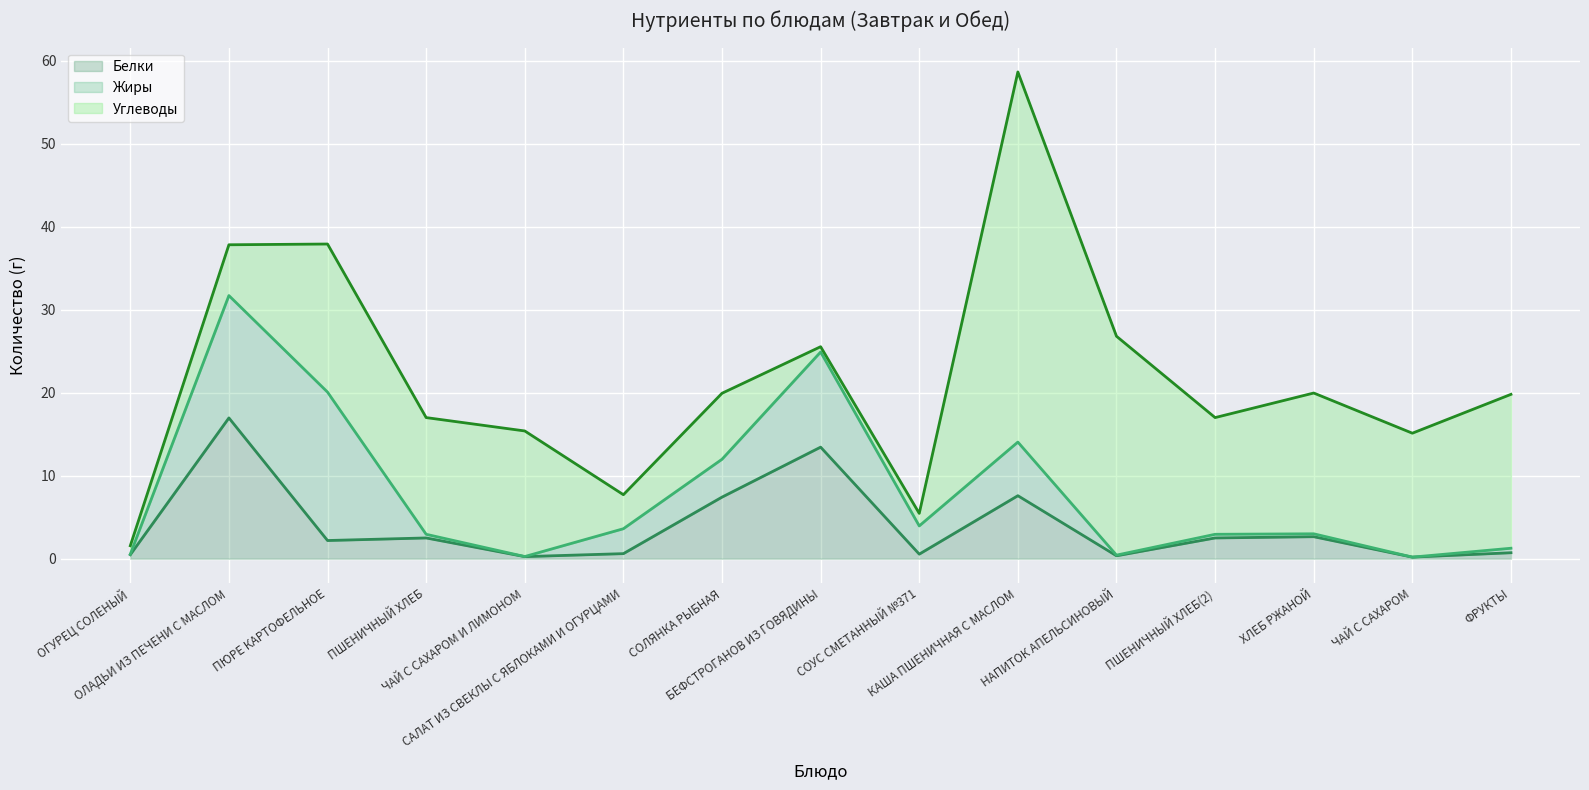

What is the highest value of the Жиры series?

17.9